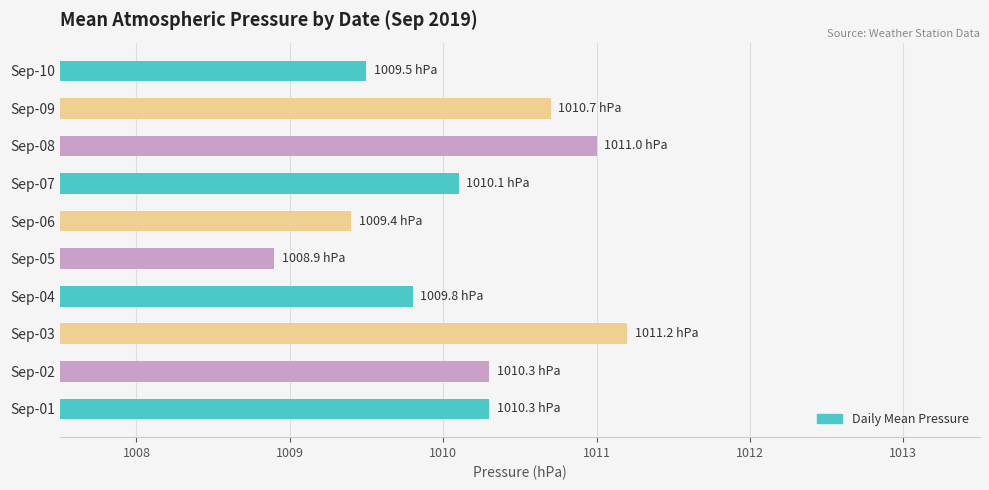

What is the change in value from Sep-01 to Sep-05?

-1.4